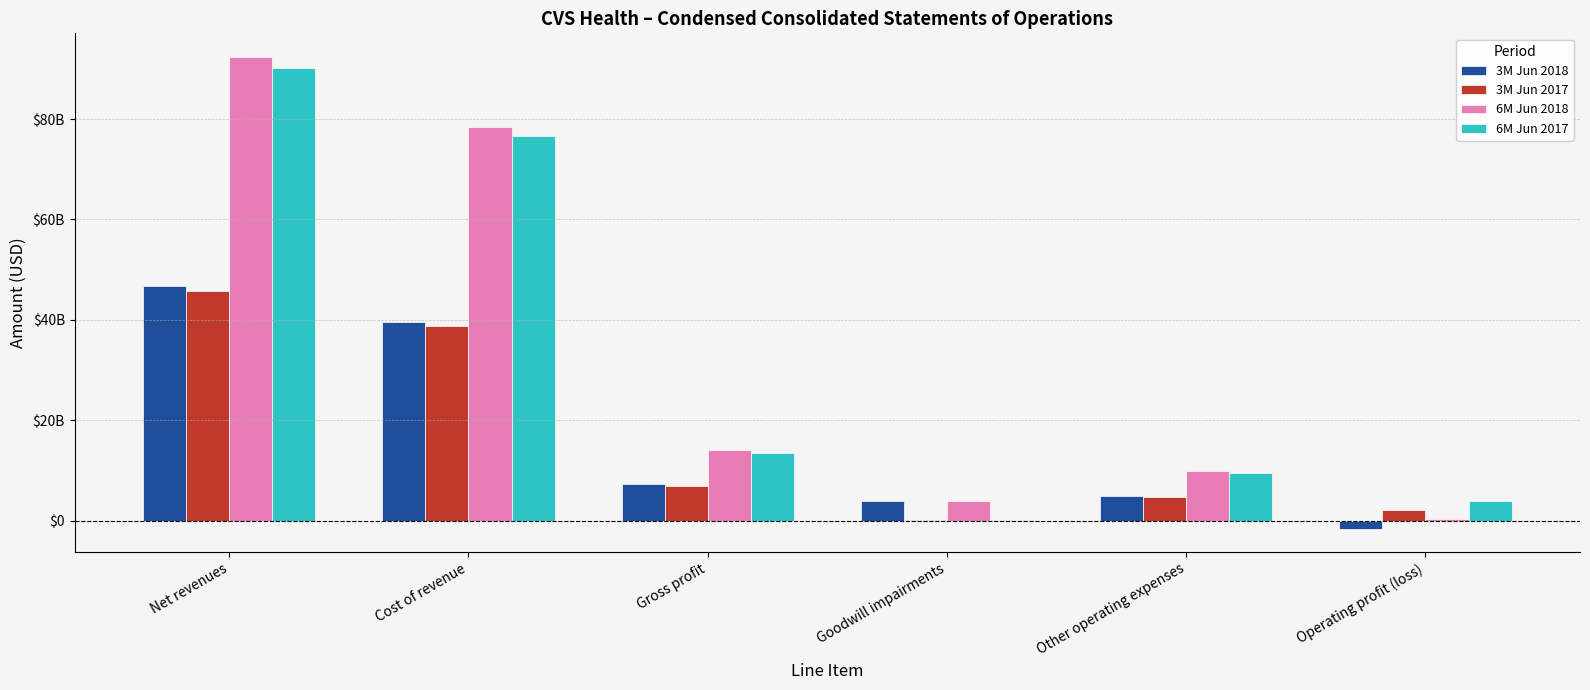

What is the lowest value of the 6M Jun 2017 series?

135000000